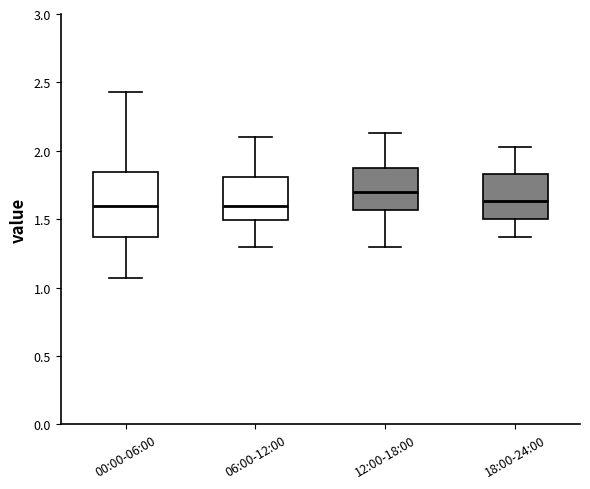

Comparing the boxes themselves (not the whiskers), which one is the tallest?

00:00-06:00